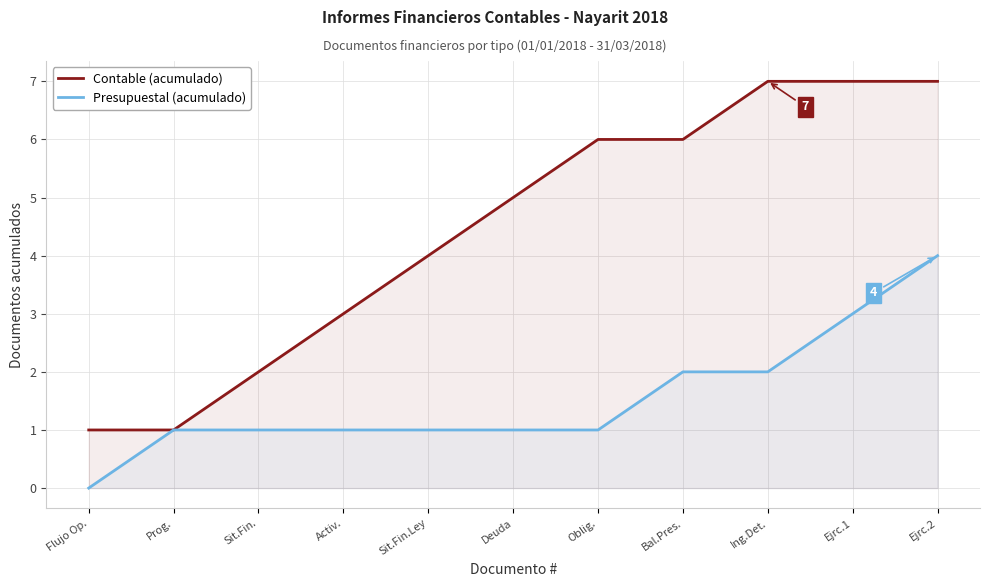

Which series has the largest total across all categories?

Contable (acumulado)